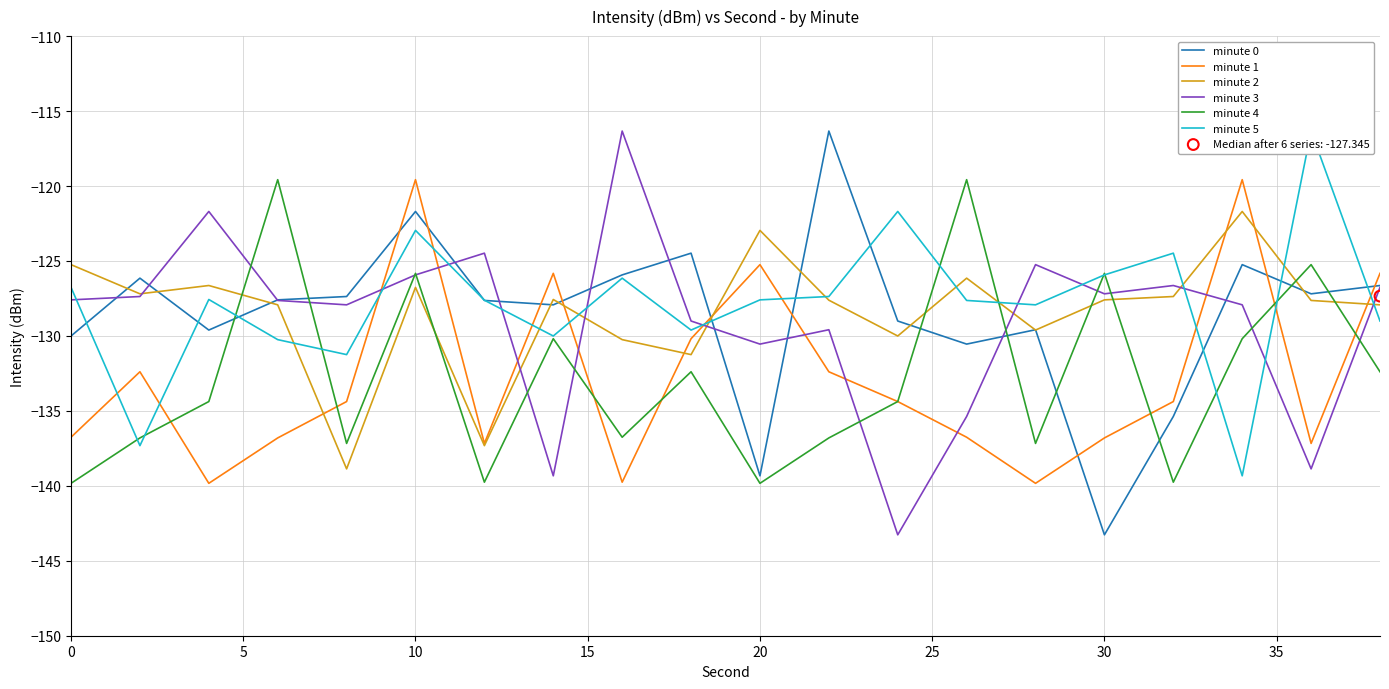

Which series reaches the minimum Y coordinate?

minute 0